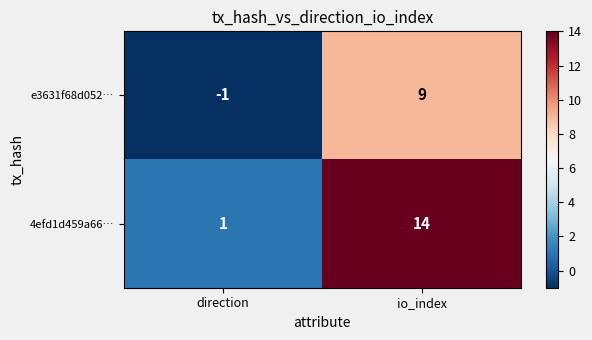

Which series has the largest total across all categories?

4efd1d459a66…